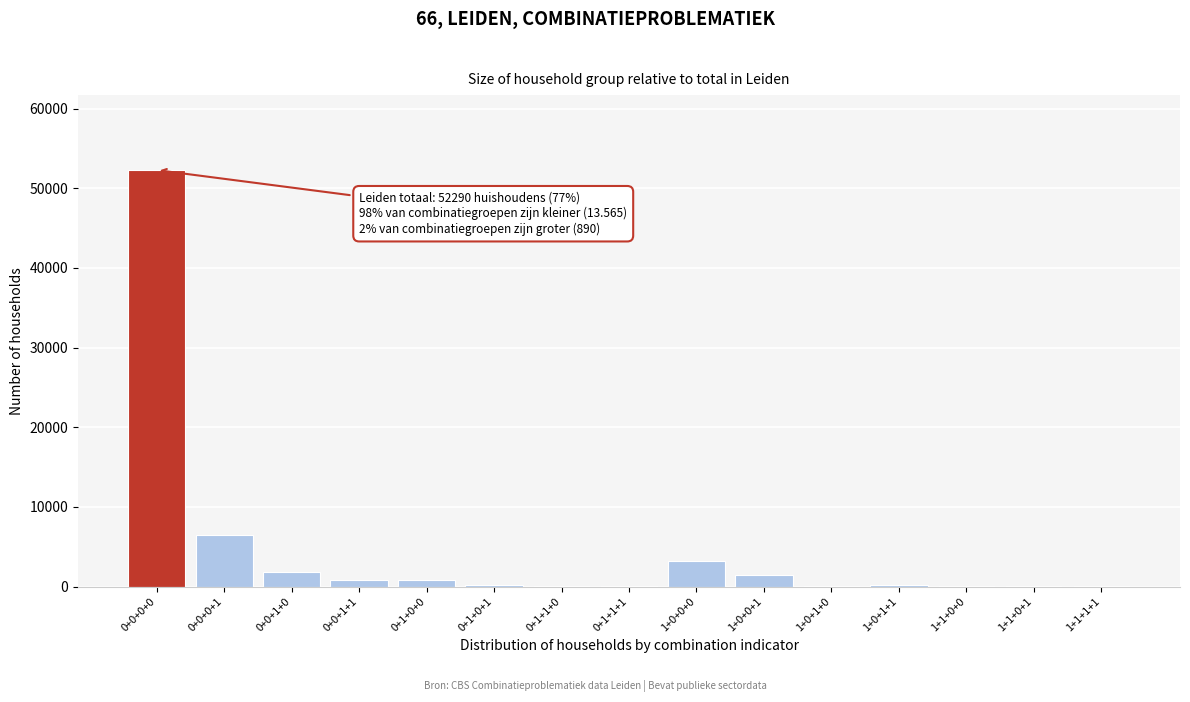

What is the sum of all values?

67760